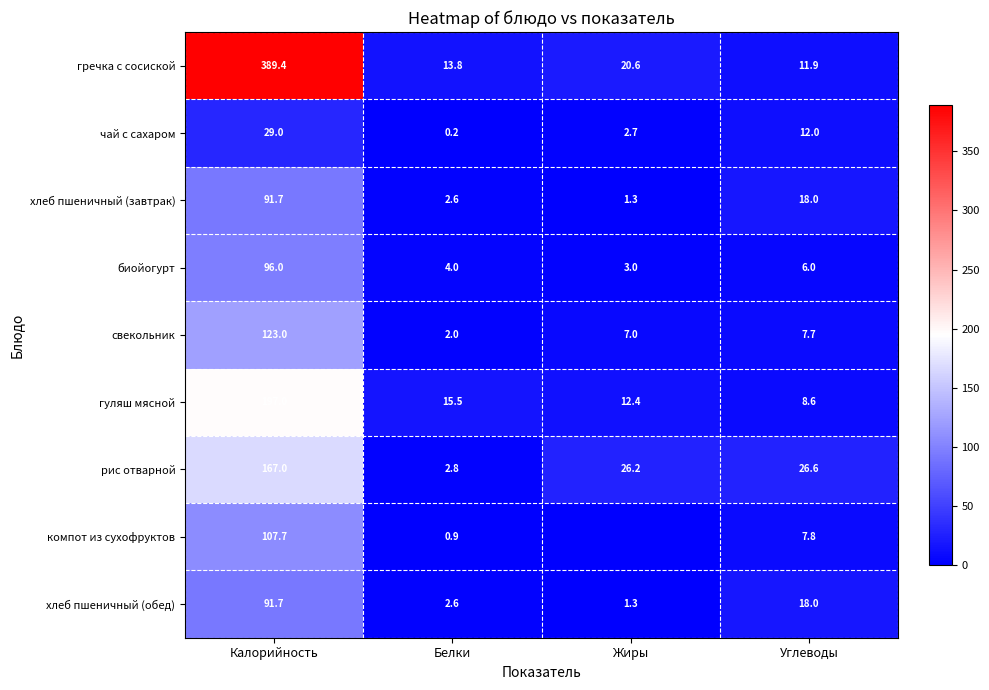

Which category has the highest value in the хлеб пшеничный (завтрак) series?

Калорийность